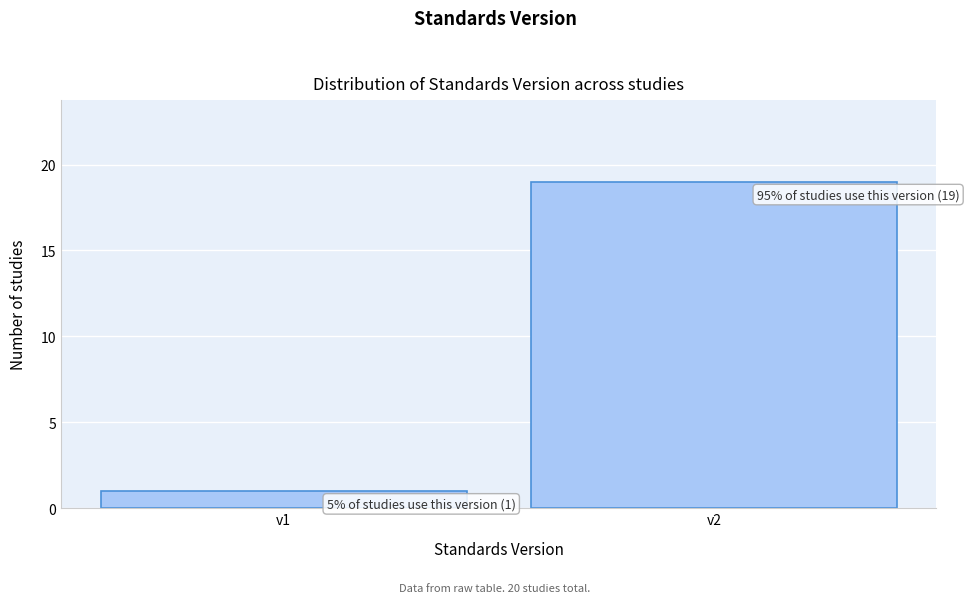

Reading left to right, extract all data points from this chart.

v1=1	v2=19